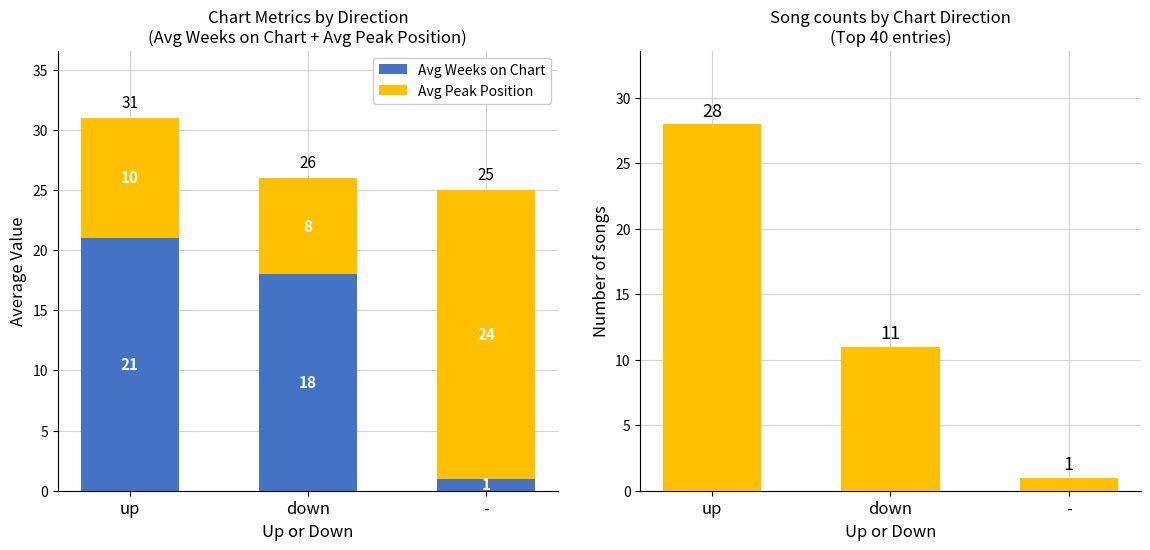

Where does the Song count series first go above 11?

up